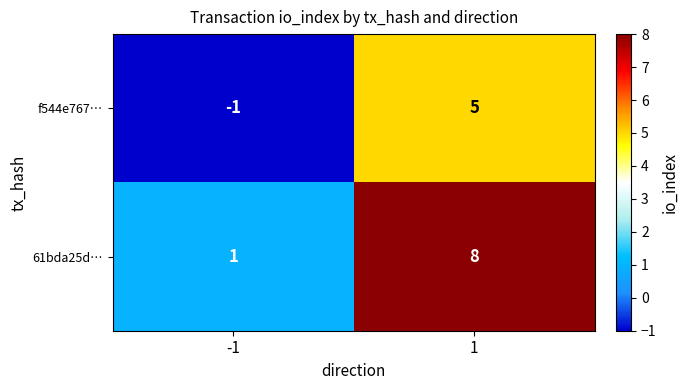

Reading right to left, list all the values displayed in this chart.

f544e767…: 1=5	-1=-1
61bda25d…: 1=8	-1=1